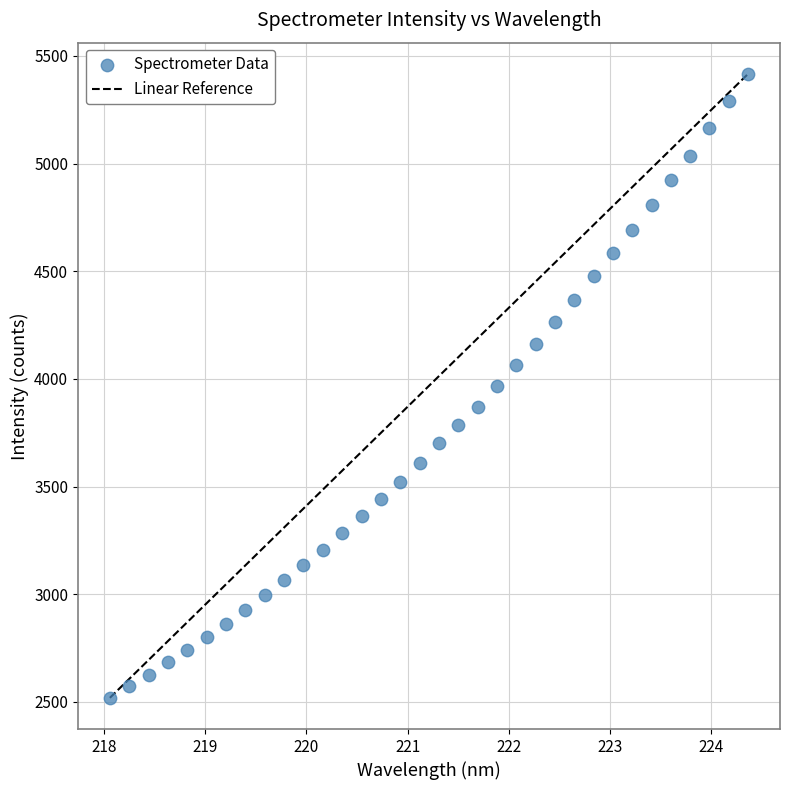

What is the range of X values (max minus min)?

6.3